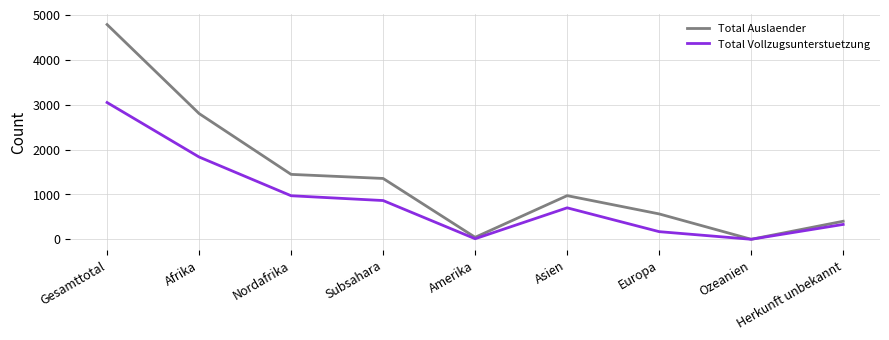

At which category is the sum across all series the highest?

Gesamttotal